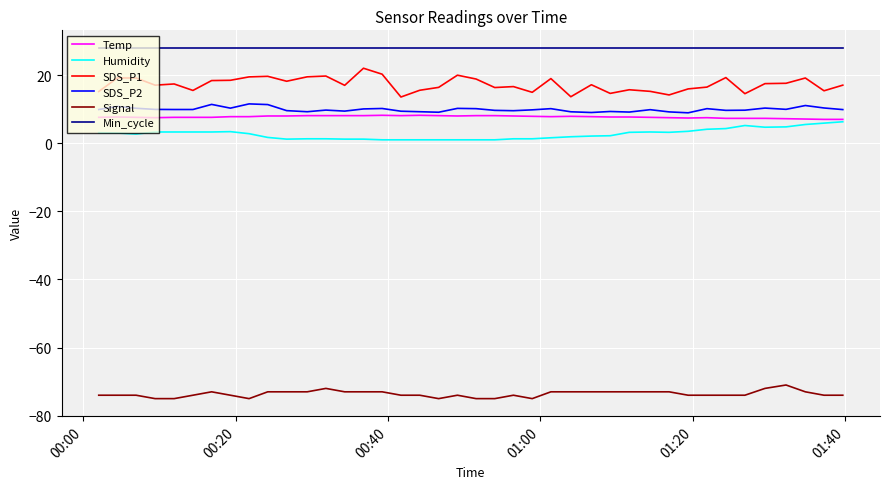

True or false: Humidity and SDS_P2 cross at least once.

False